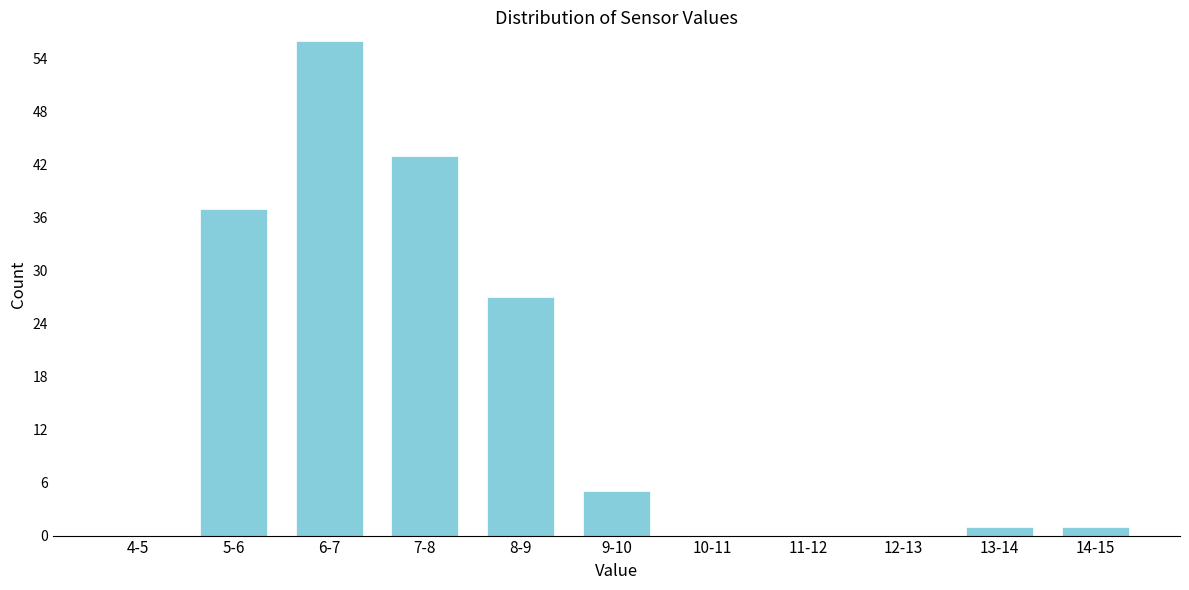

Reading right to left, transcribe all the data shown in this chart.

14-15=1	13-14=1	12-13=0	11-12=0	10-11=0	9-10=5	8-9=27	7-8=43	6-7=56	5-6=37	4-5=0